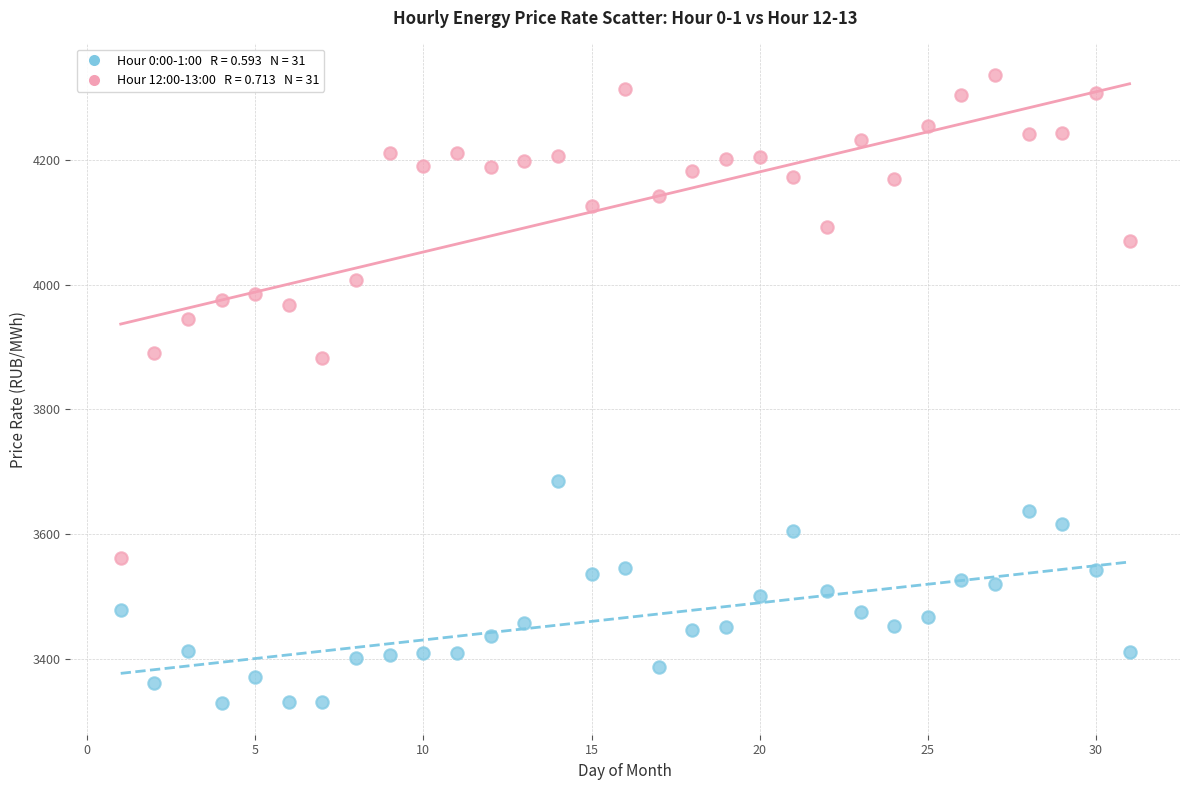

Across all data points, what is the range of X values (max minus min)?

30.0